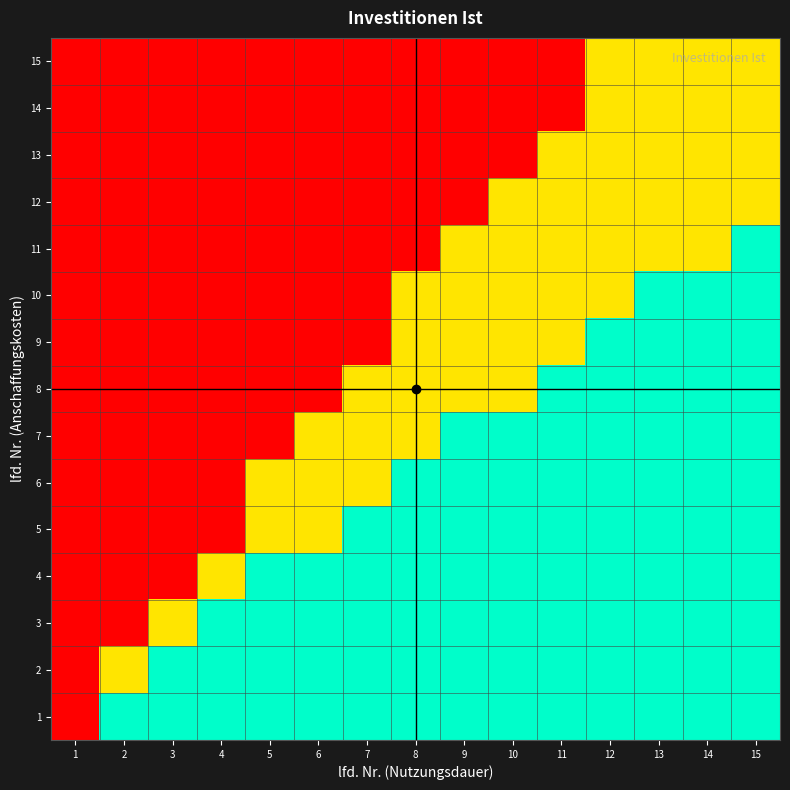

Rank the series by their maximum value, from lowest to highest.

12, 13, 14, 15, 1, 2, 3, 4, 5, 6, 7, 8, 9, 10, 11